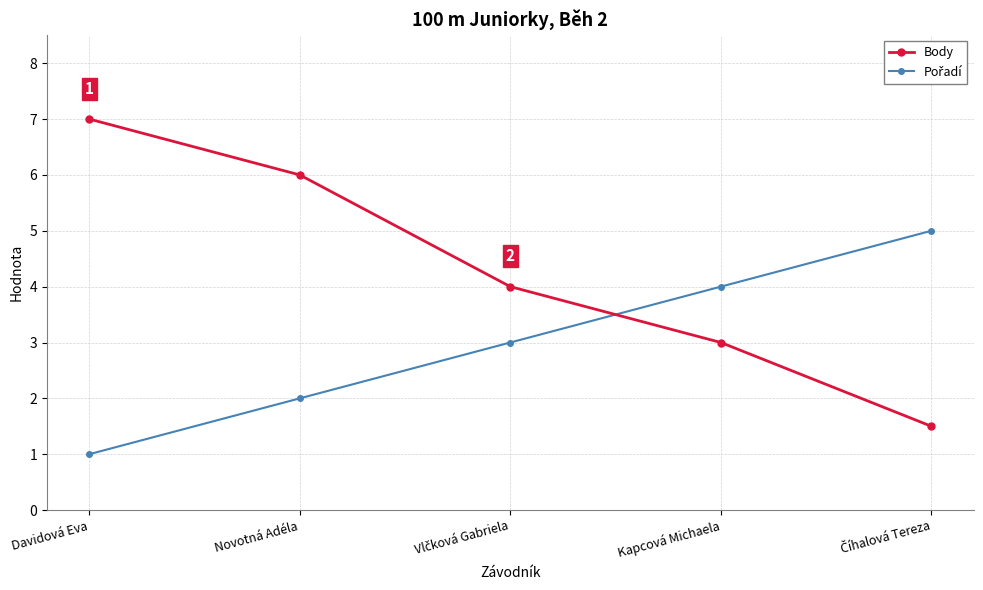

At which category does the chart reach its minimum across all series?

Davidová Eva